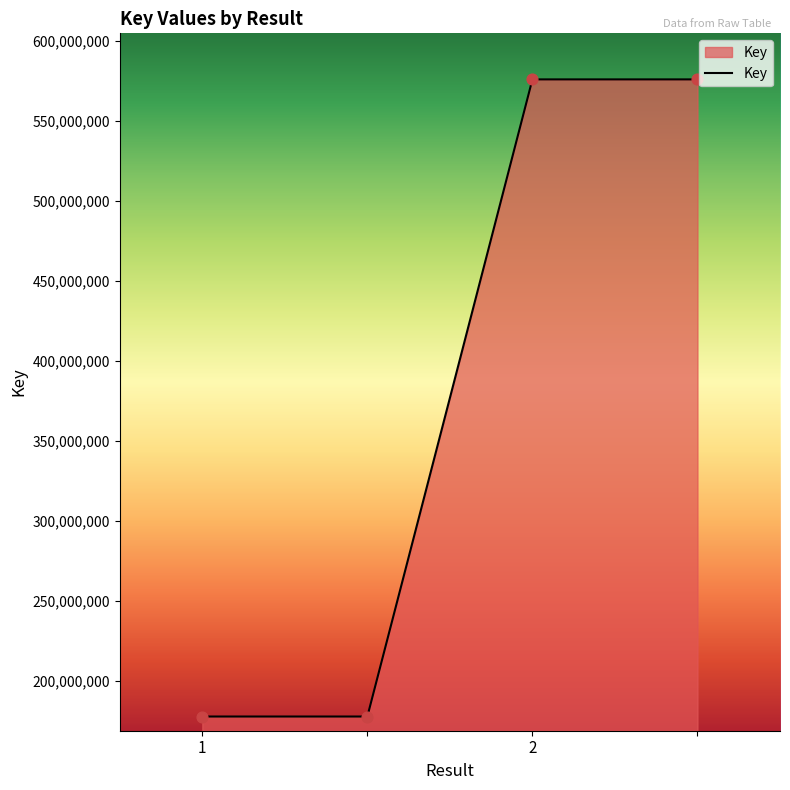

What is the difference between the maximum and minimum values?

398459623